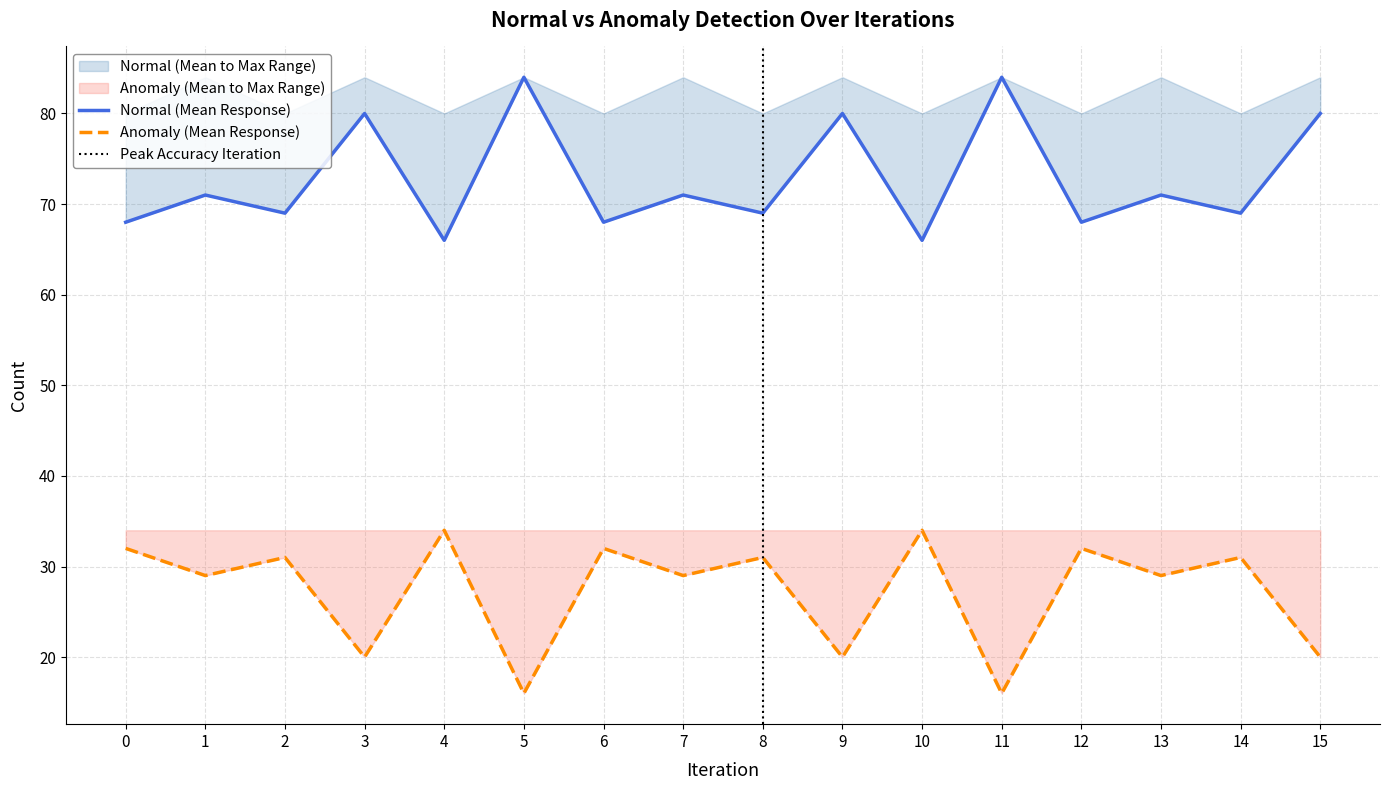

Where is the first local maximum for anomaly?

2